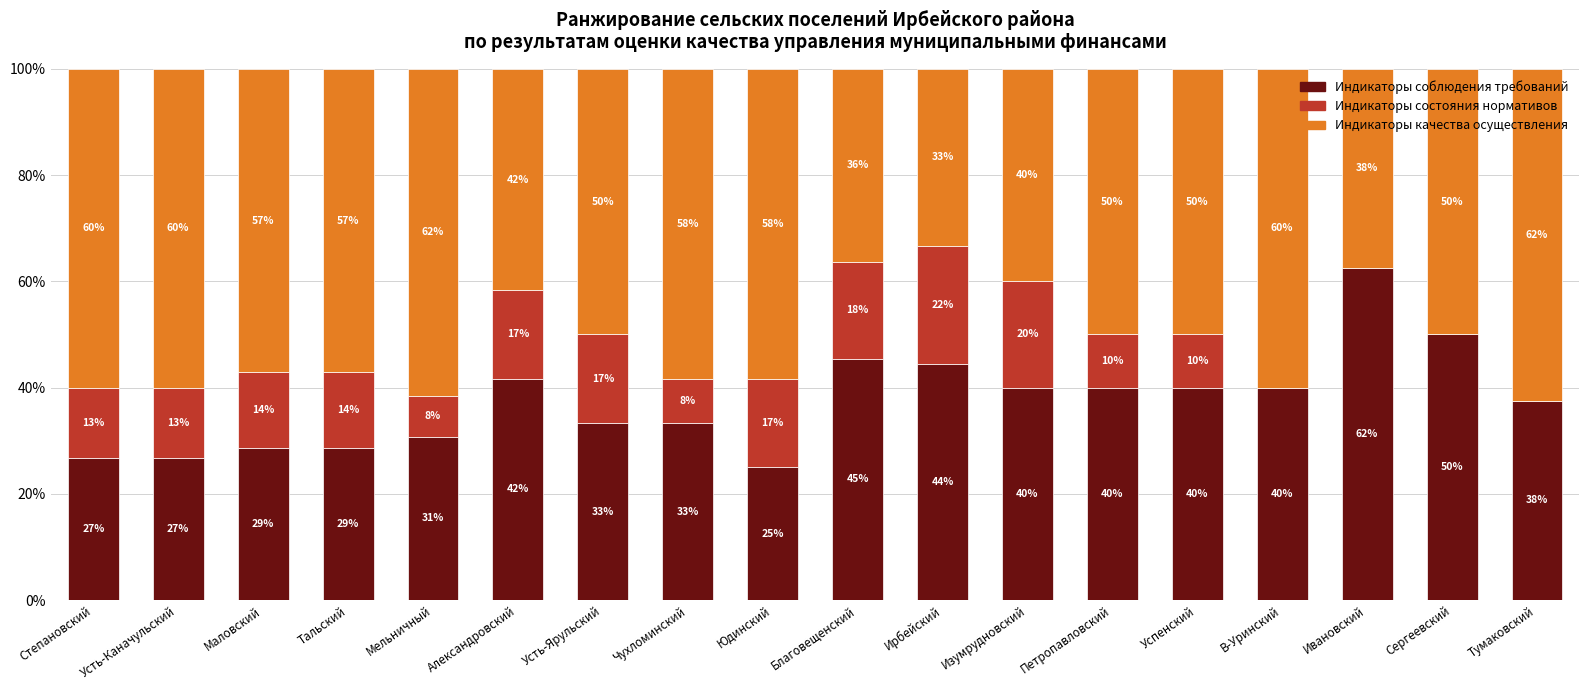

Are the bars horizontal?

No